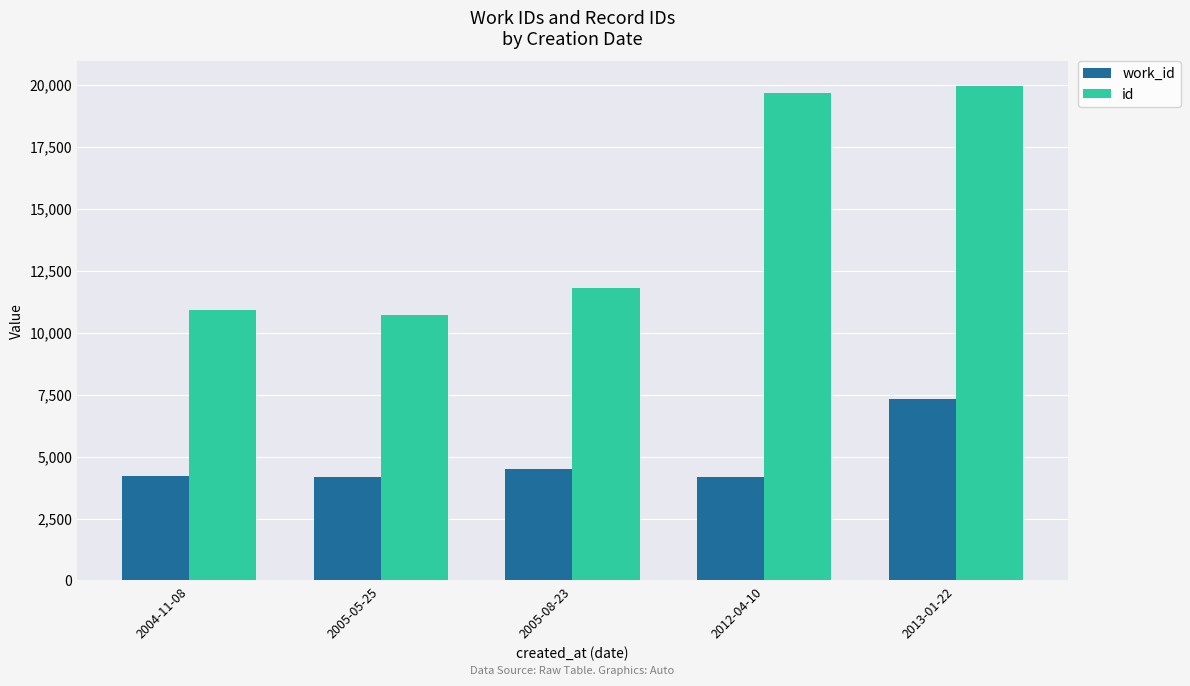

At 2005-08-23, list the series in order from smallest to largest.

work_id, id